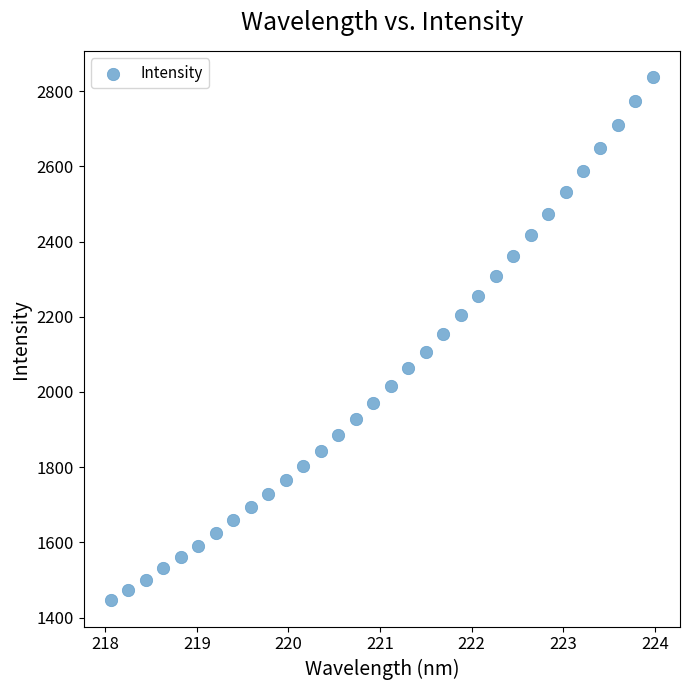

What is the range of X values (max minus min)?

5.9